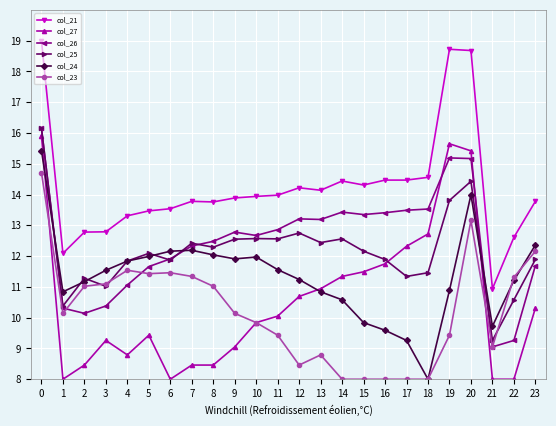

Is it true that col_23 equals 4.1 at 3?

False